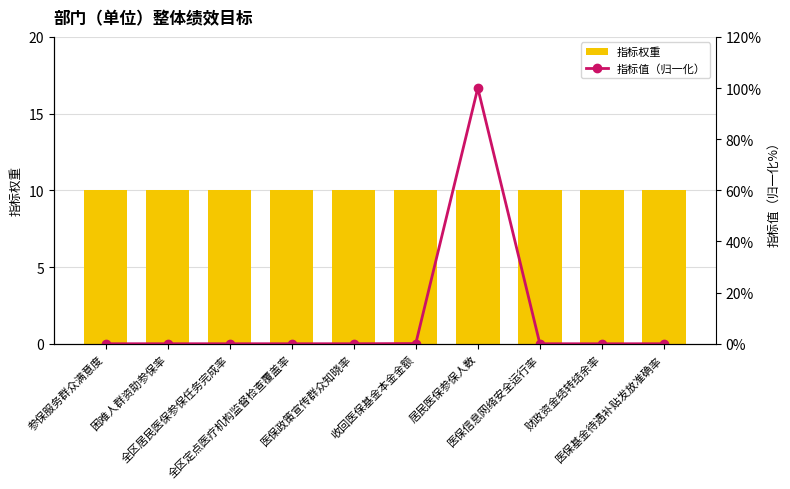

Reading left to right, what are all the values shown in this chart?

指标权重: 10.0	10.0	10.0	10.0	10.0	10.0	10.0	10.0	10.0	10.0
指标值（归一化）: 0.0	0.0	0.0	0.0	0.0	0.1	100.0	0.0	0.0	0.0